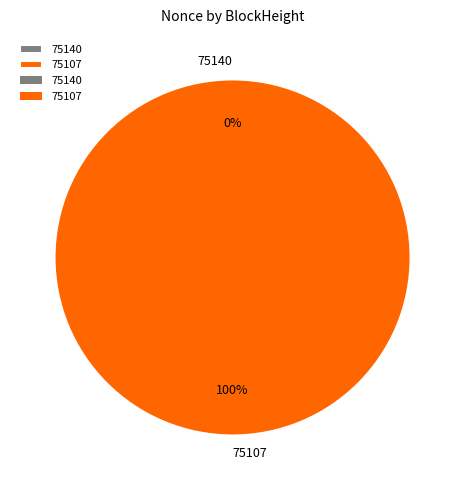

Rank the categories by value from lowest to highest.

75140, 75107